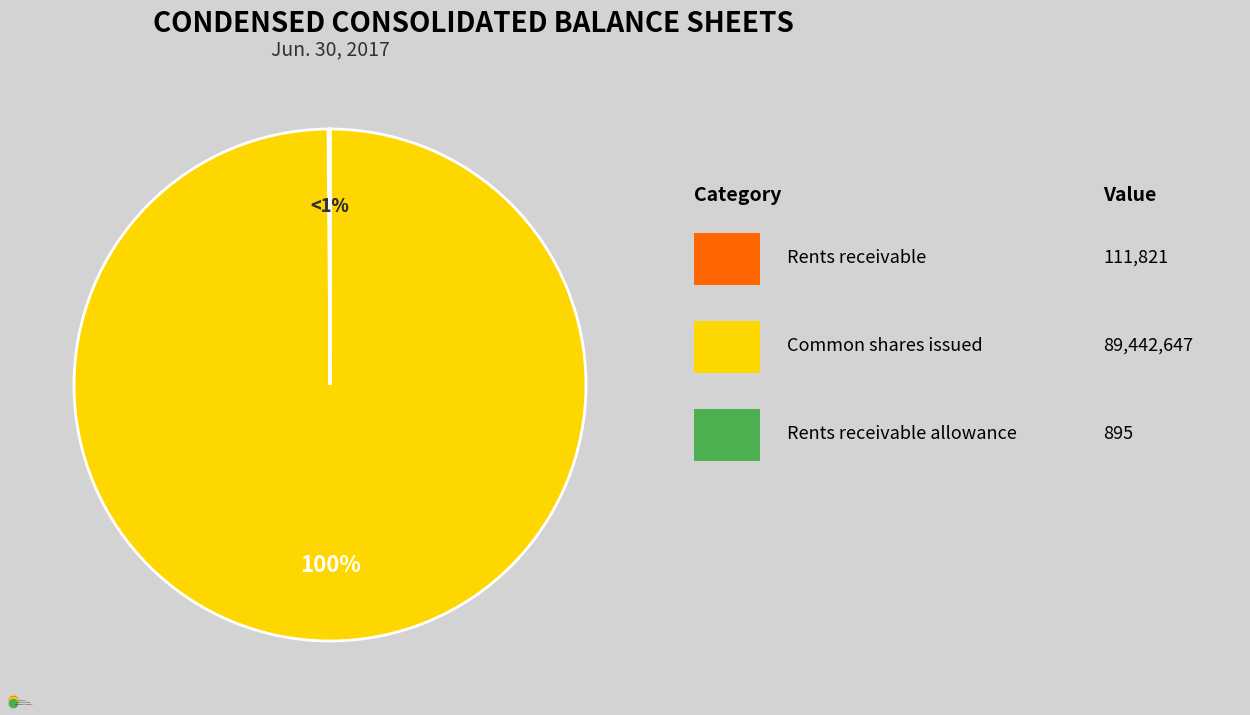

What is the largest slice in the pie chart?

Common shares issued